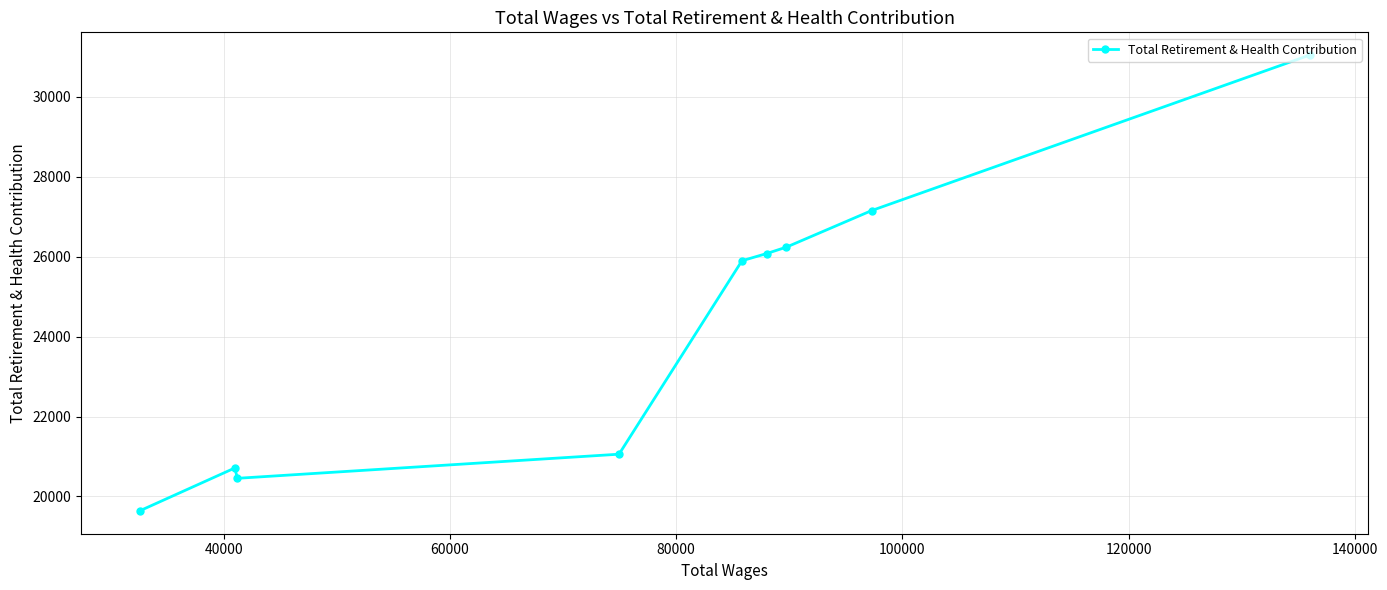

What is the value of the 4th point from the left?

21058